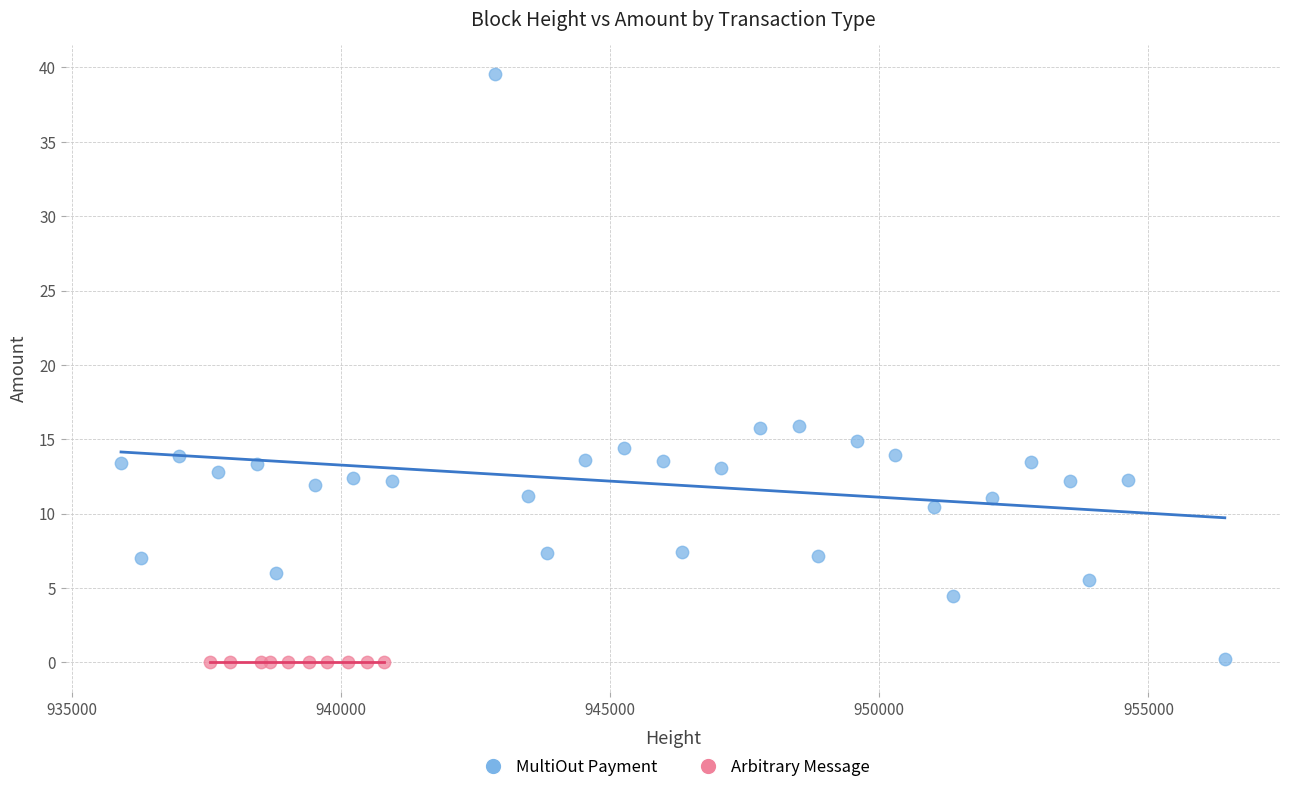

Which series contains the highest Y value?

MultiOut Payment